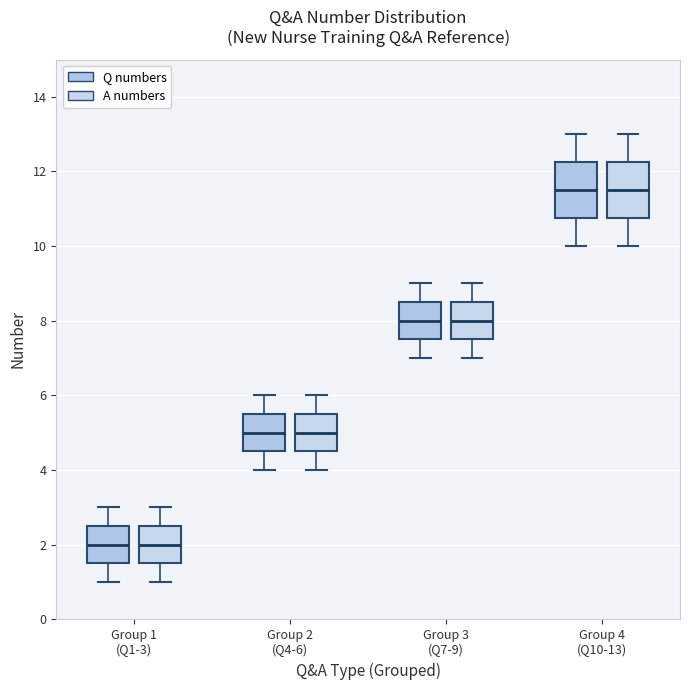

Where does the upper whisker of the box for Group 1 (Q1-3) (A numbers) end on the y-axis? The values are not printed on the chart, so give them approximately, as read against the axis.

3.0